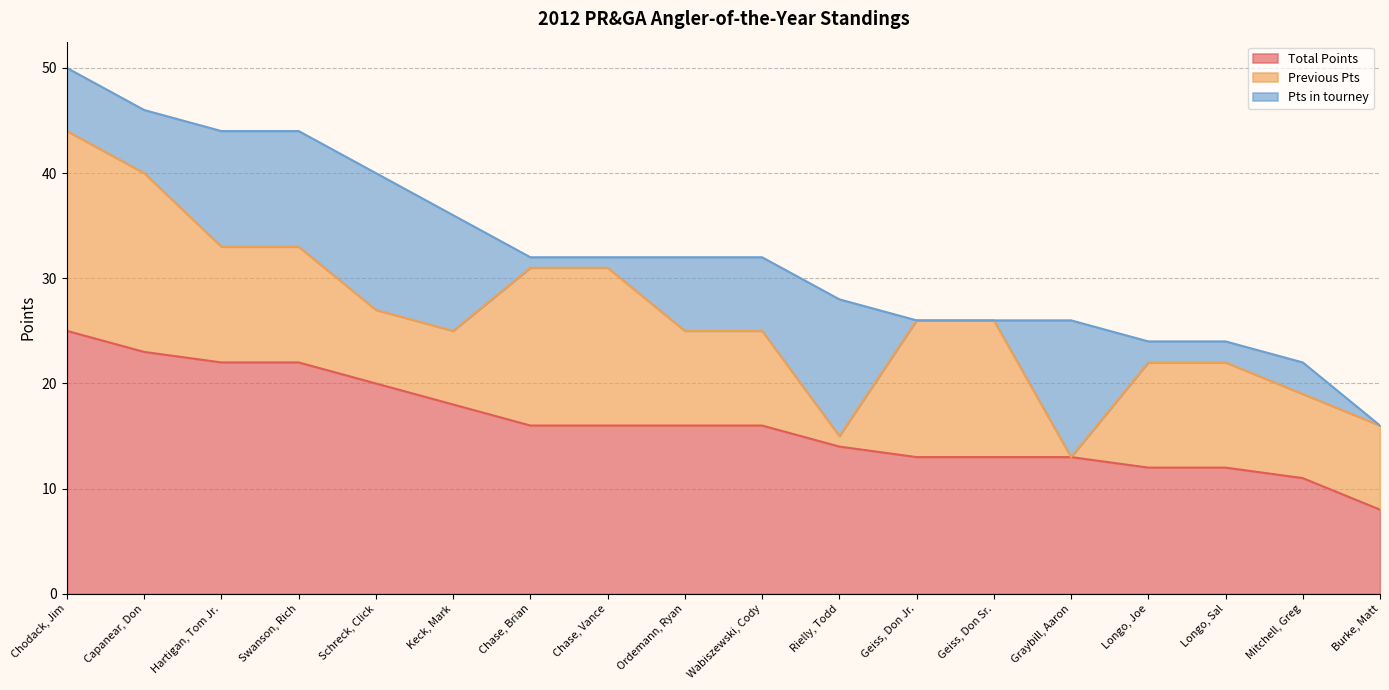

Reading left to right, transcribe all the data shown in this chart.

Total Points: Chodack, Jim=25	Capanear, Don=23	Hartigan, Tom Jr.=22	Swanson, Rich=22	Schreck, Click=20	Keck, Mark=18	Chase, Brian=16	Chase, Vance=16	Ordemann, Ryan=16	Wabiszewski, Cody=16	Rielly, Todd=14	Geiss, Don Jr.=13	Geiss, Don Sr.=13	Graybill, Aaron=13	Longo, Joe=12	Longo, Sal=12	Mitchell, Greg=11	Burke, Matt=8
Previous Pts: Chodack, Jim=19	Capanear, Don=17	Hartigan, Tom Jr.=11	Swanson, Rich=11	Schreck, Click=7	Keck, Mark=7	Chase, Brian=15	Chase, Vance=15	Ordemann, Ryan=9	Wabiszewski, Cody=9	Rielly, Todd=1	Geiss, Don Jr.=13	Geiss, Don Sr.=13	Graybill, Aaron=0	Longo, Joe=10	Longo, Sal=10	Mitchell, Greg=8	Burke, Matt=8
Pts in tourney: Chodack, Jim=6	Capanear, Don=6	Hartigan, Tom Jr.=11	Swanson, Rich=11	Schreck, Click=13	Keck, Mark=11	Chase, Brian=1	Chase, Vance=1	Ordemann, Ryan=7	Wabiszewski, Cody=7	Rielly, Todd=13	Geiss, Don Jr.=0	Geiss, Don Sr.=0	Graybill, Aaron=13	Longo, Joe=2	Longo, Sal=2	Mitchell, Greg=3	Burke, Matt=0